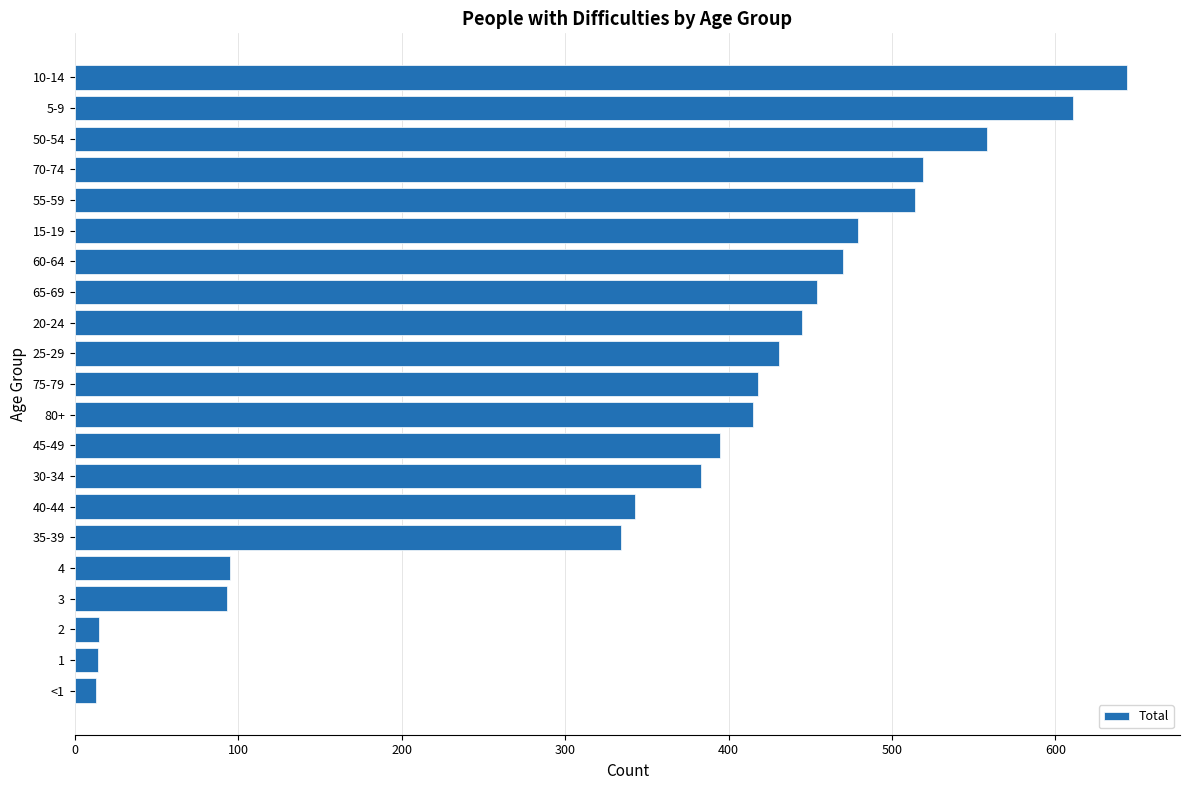

At which label is the value closest to 328?

35-39